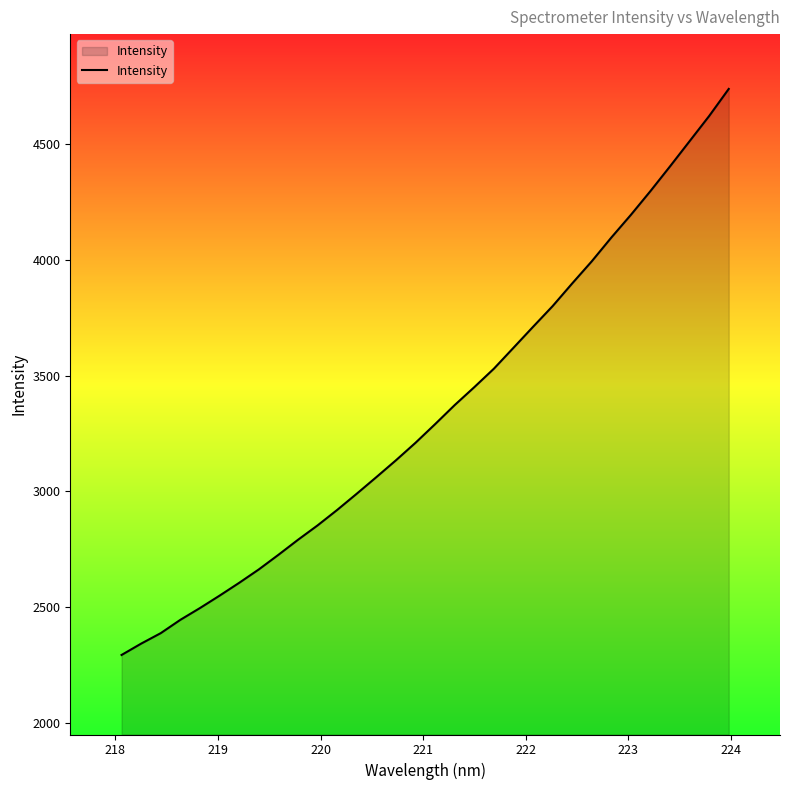

What is the greatest value displayed?

4739.0